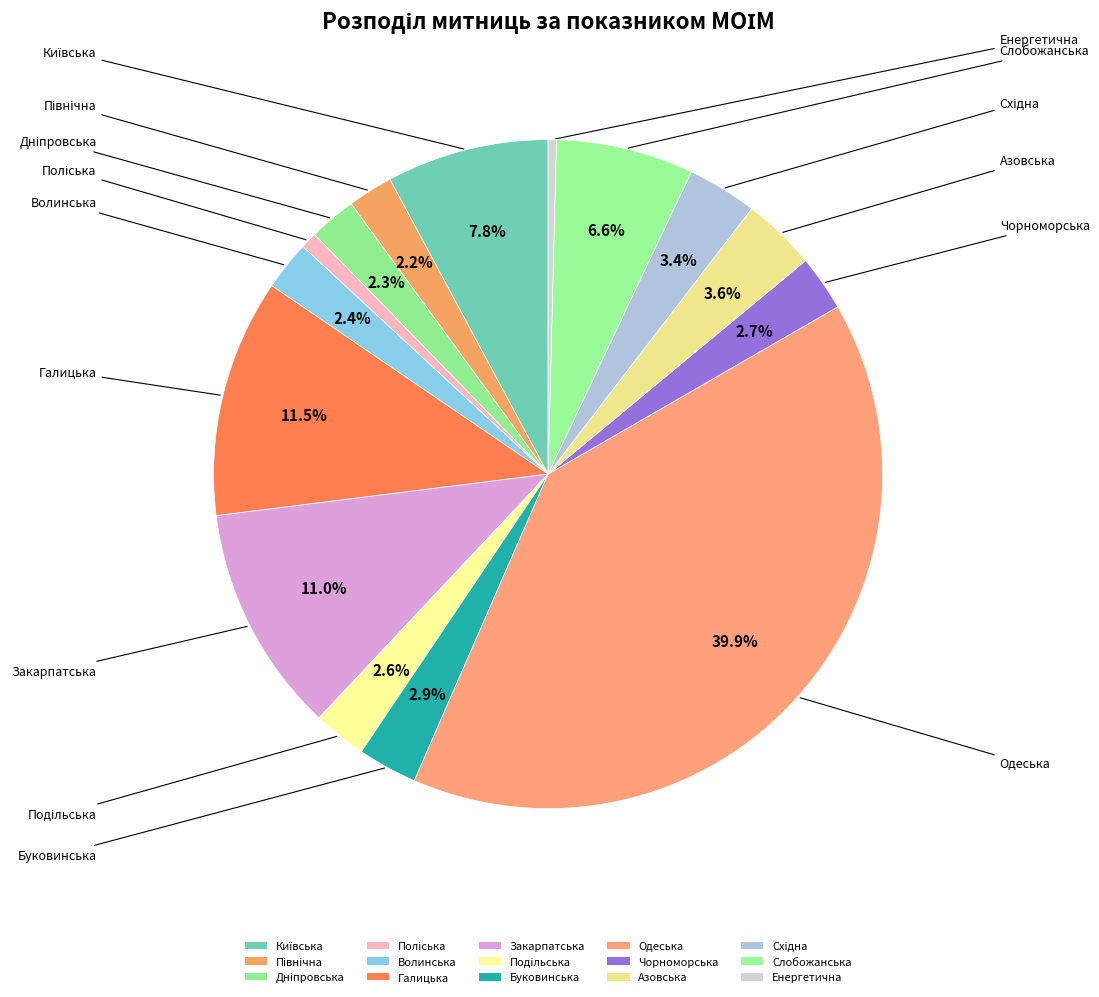

To the nearest percent, what portion does Східна represent?

3%